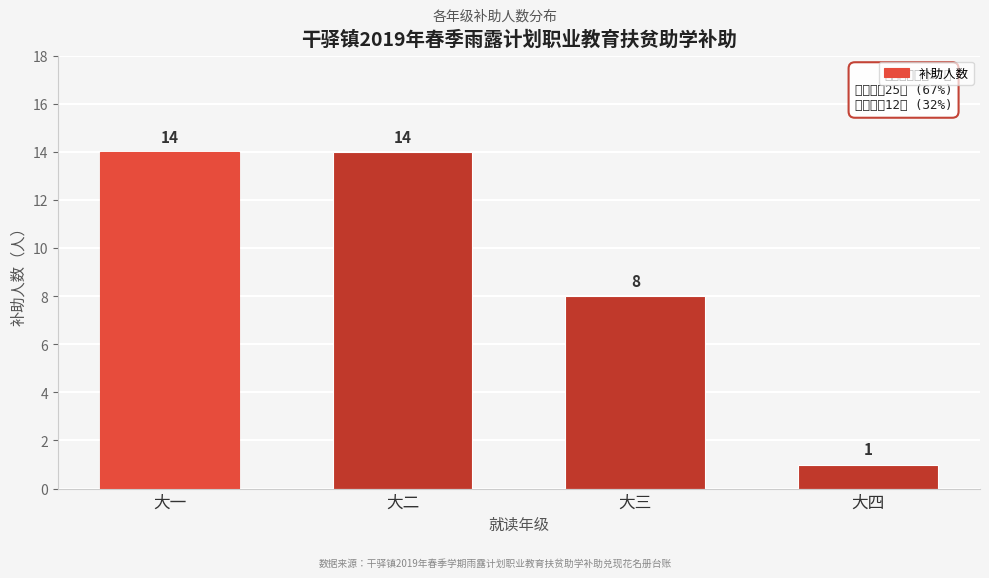

Reading right to left, list all the values displayed in this chart.

大四=1	大三=8	大二=14	大一=14